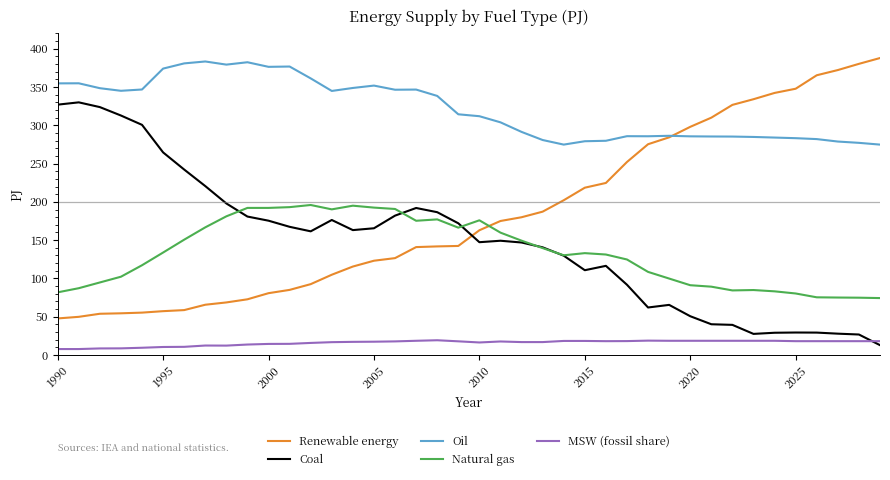

What is the maximum value for Renewable energy?

387.9